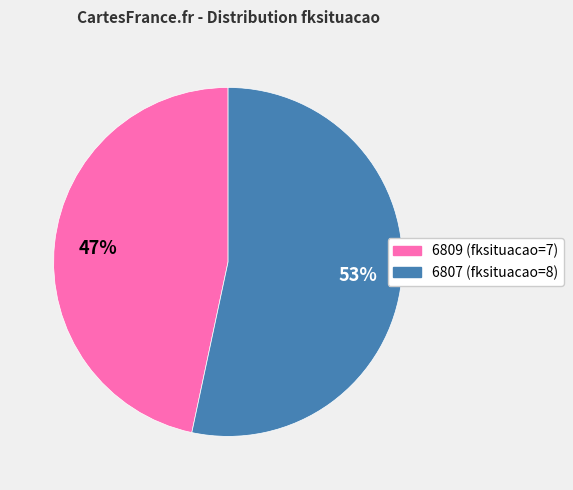

The 6807 slice represents 44% of the pie. True or false?

False